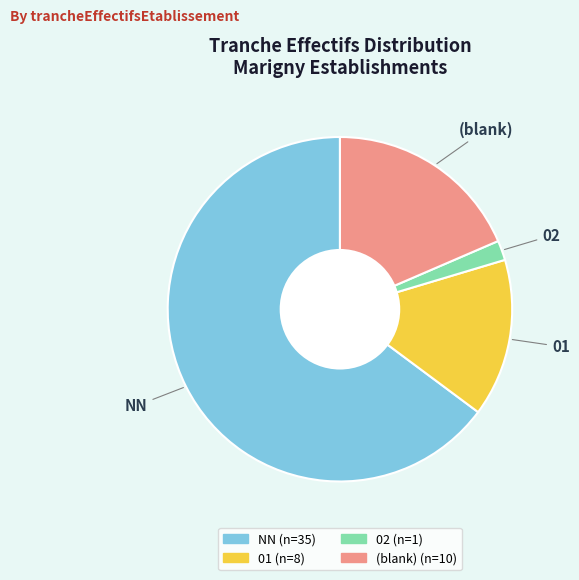

Does any single category account for the majority?

Yes